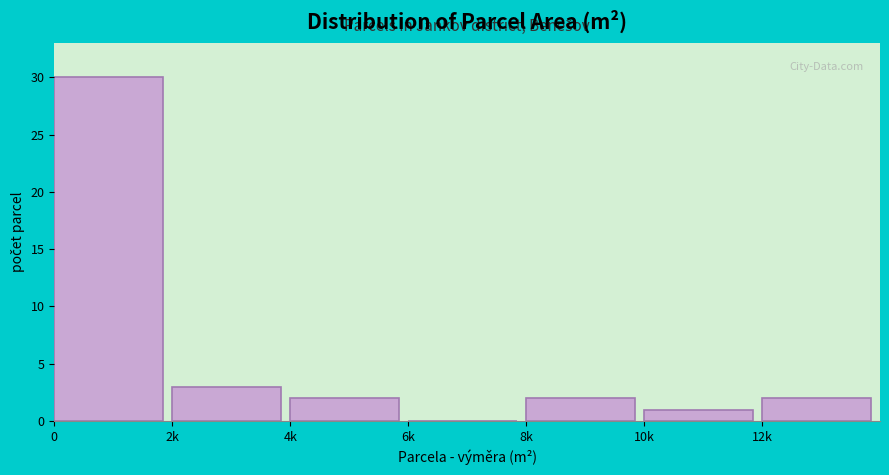

Reading left to right, extract all data points from this chart.

0=30	2k=3	4k=2	6k=0	8k=2	10k=1	12k=2